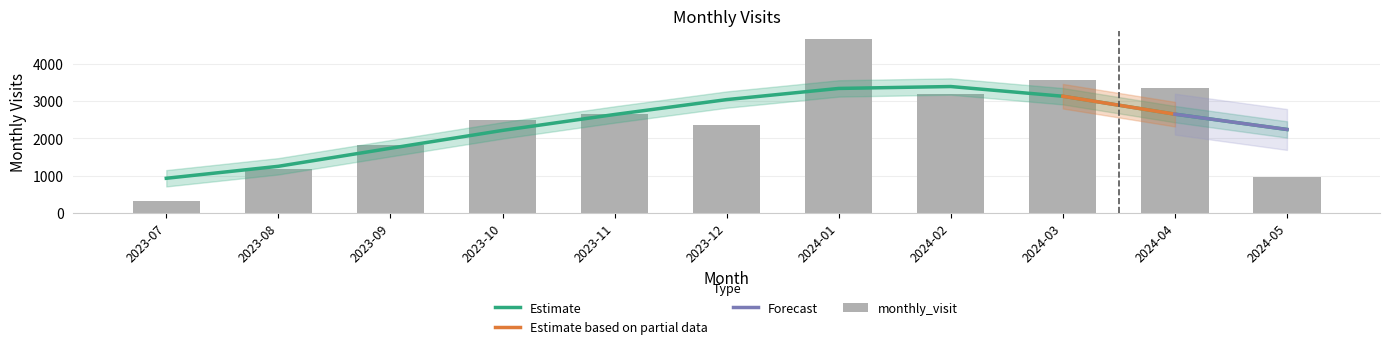

What position from the right is 2024-02?

4